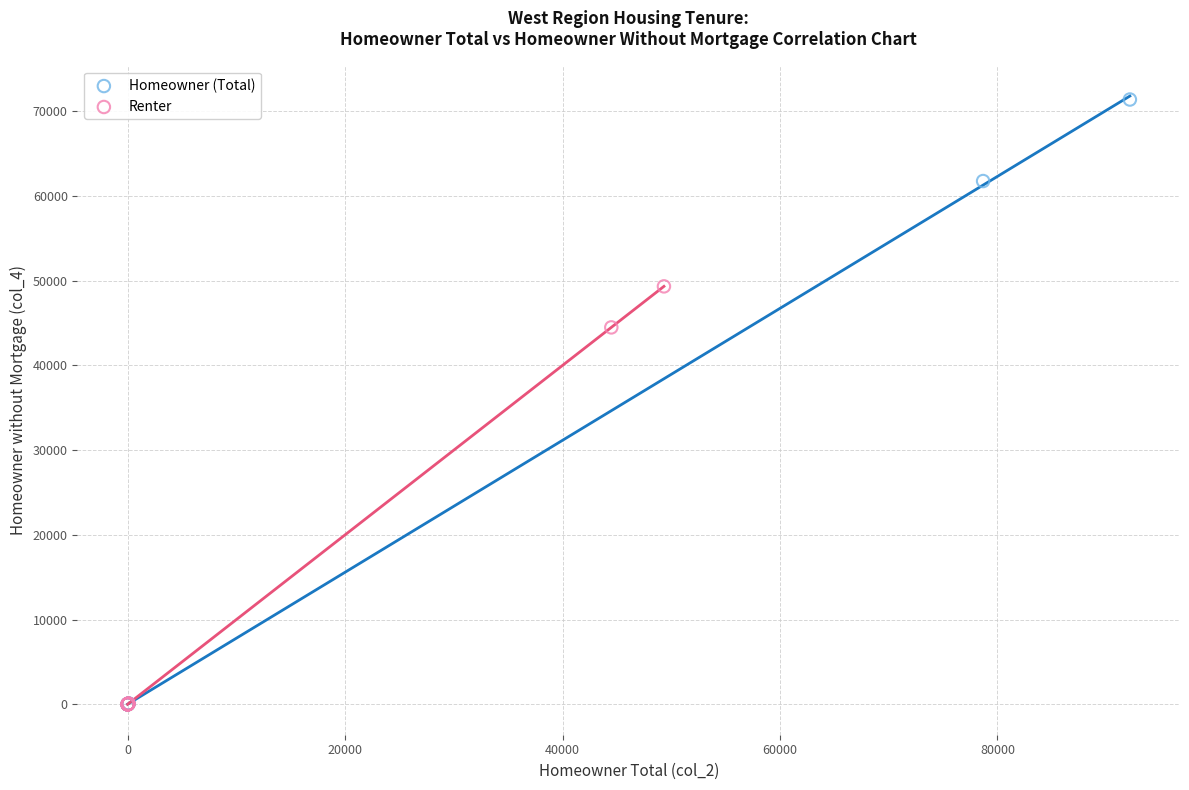

Which series has the widest spread of Y values?

Homeowner (Total)